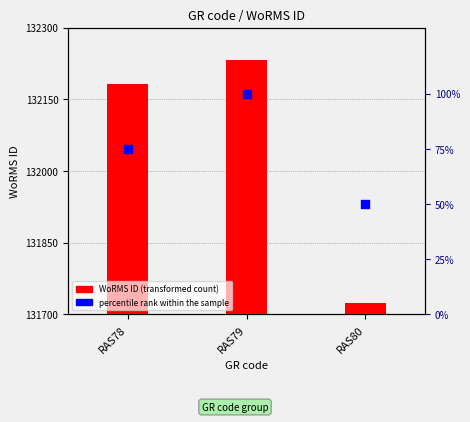

Which series has the widest spread of Y values?

WoRMS ID (transformed count)